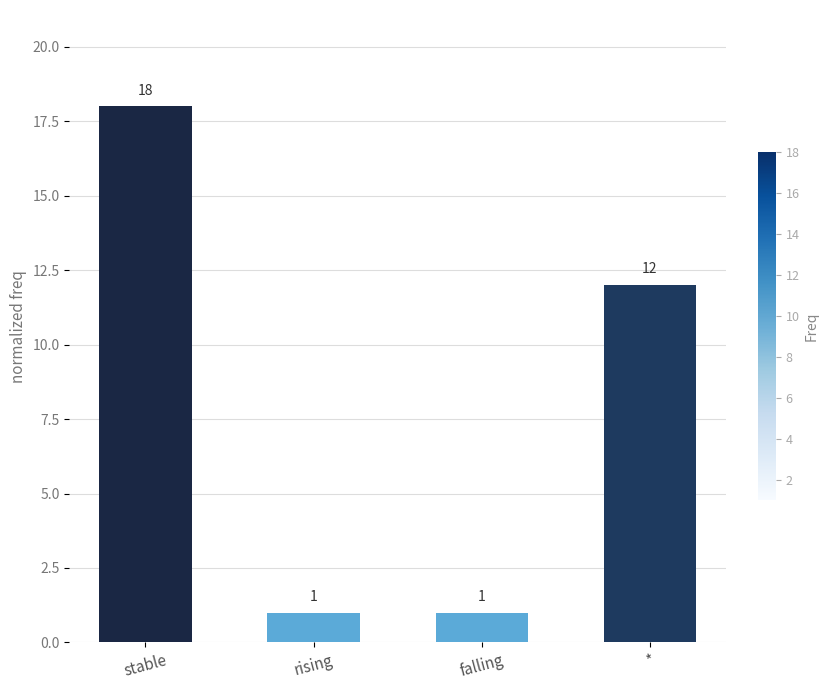

Count the values in the range 1 to 18.

4